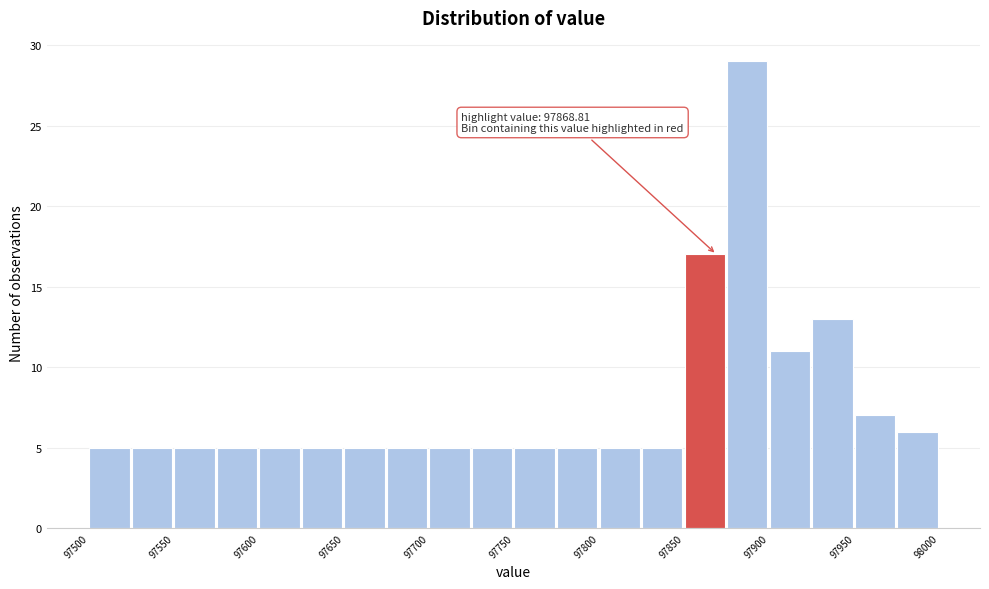

Over which range of the x-axis is the bar tallest?

97875 to 97900